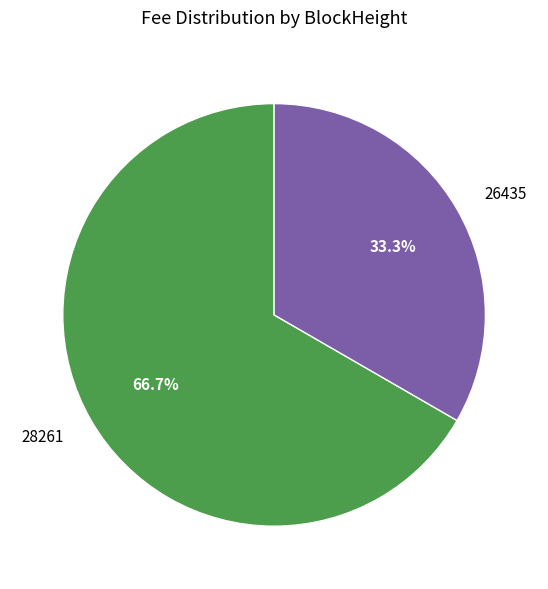

What percentage is the 26435 slice, to the nearest percent?

33%